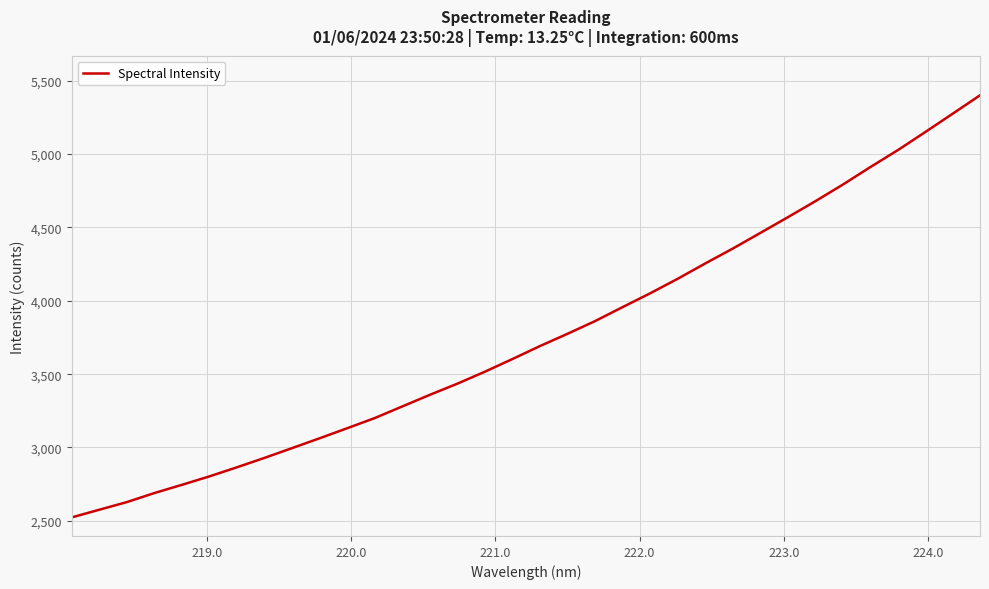

What is the difference between the maximum and minimum values?

2878.0